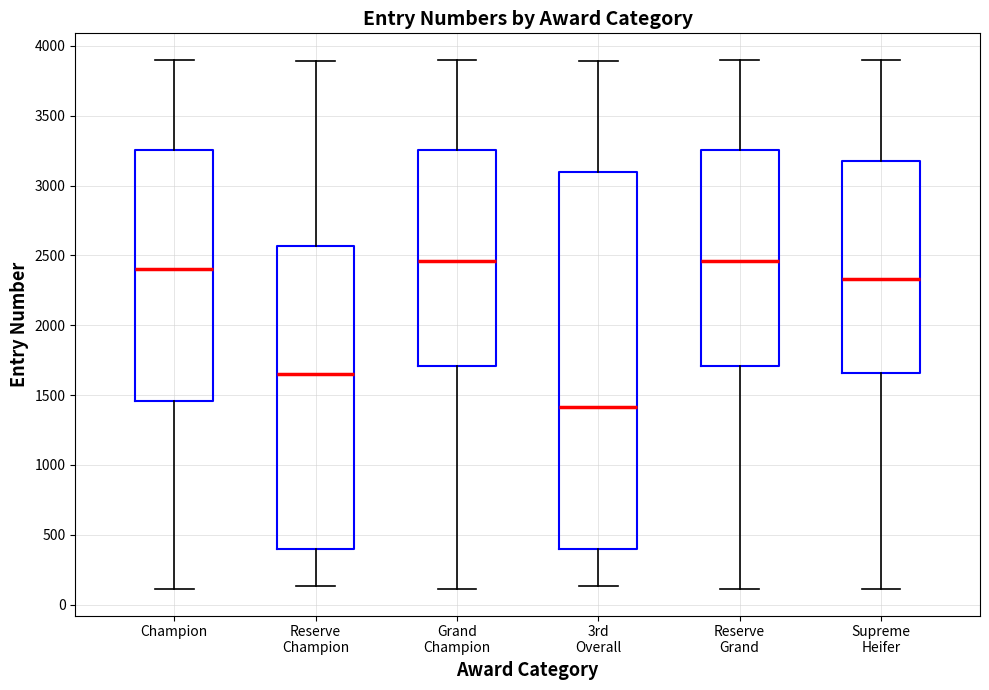

Which box has the lowest median line?

3rd Overall